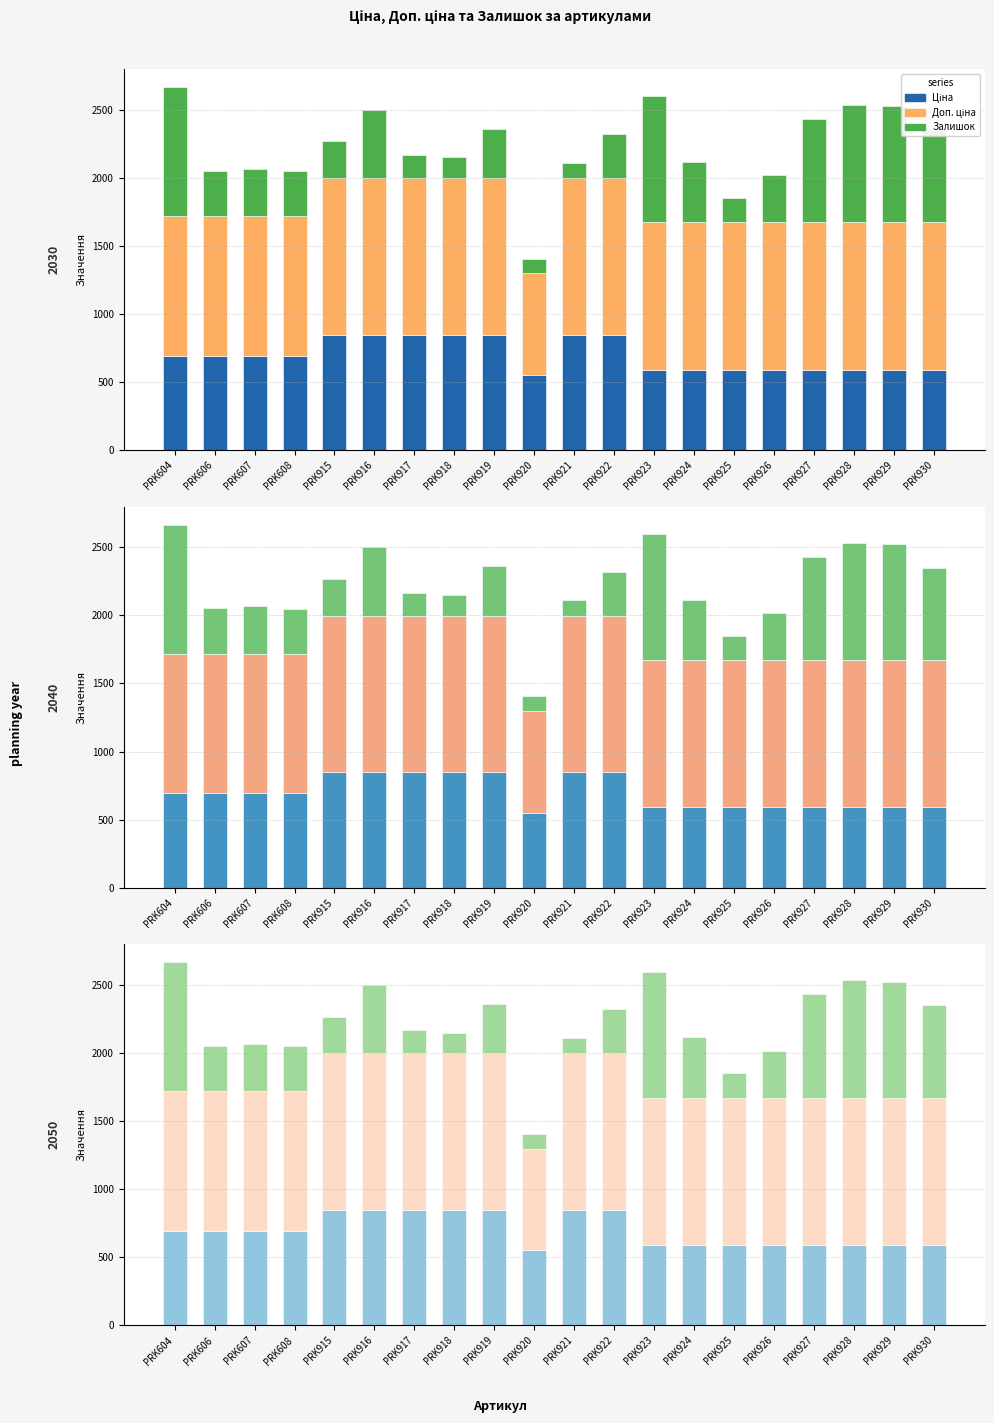

How many bars are there in each group?

3